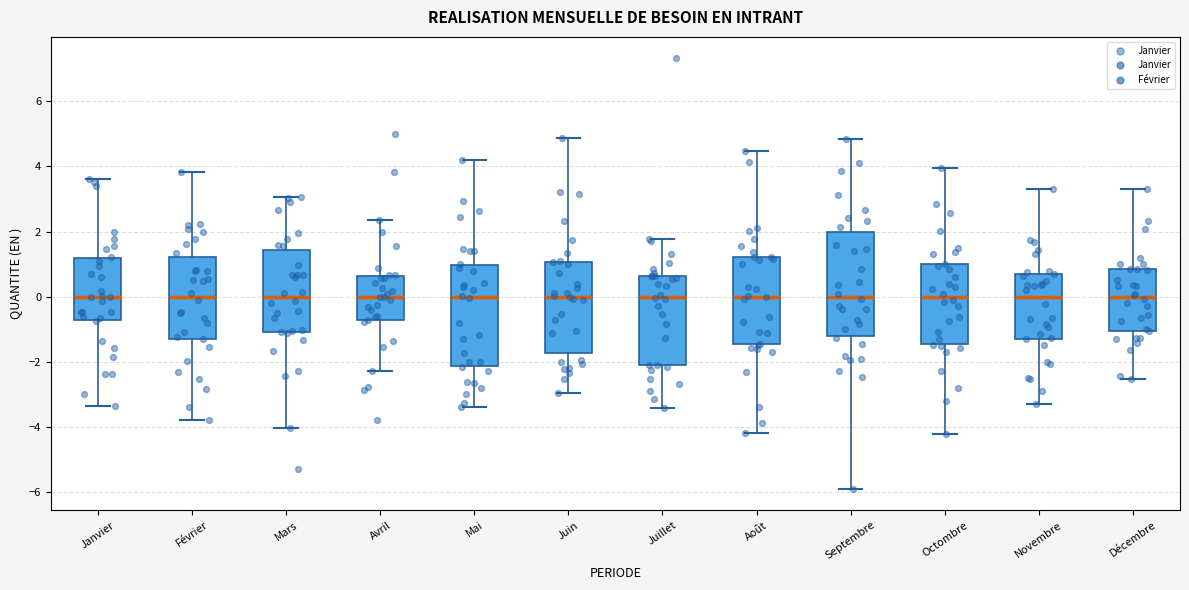

Reading left to right, transcribe this box plot: for each box, give where its median line is, the range the box spans, and where its two whiskers end, as read against the y-axis. The values are not printed on the chart, so give them approximately, as read against the axis.

Janvier: median 0.0, box -0.8 to 1.2, whiskers -3.4 to 3.6
Février: median 0.0, box -1.2 to 1.2, whiskers -3.8 to 3.8
Mars: median 0.0, box -1.0 to 1.4, whiskers -4.0 to 3.0
Avril: median 0.0, box -0.6 to 0.6, whiskers -2.2 to 2.4
Mai: median 0.0, box -2.2 to 1.0, whiskers -3.4 to 4.2
Juin: median 0.0, box -1.8 to 1.0, whiskers -3.0 to 4.8
Juillet: median 0.0, box -2.0 to 0.6, whiskers -3.4 to 1.8
Août: median 0.0, box -1.4 to 1.2, whiskers -4.2 to 4.4
Septembre: median 0.0, box -1.2 to 2.0, whiskers -5.8 to 4.8
Octombre: median 0.0, box -1.4 to 1.0, whiskers -4.2 to 4.0
Novembre: median 0.0, box -1.2 to 0.6, whiskers -3.2 to 3.4
Décembre: median 0.0, box -1.0 to 0.8, whiskers -2.6 to 3.4